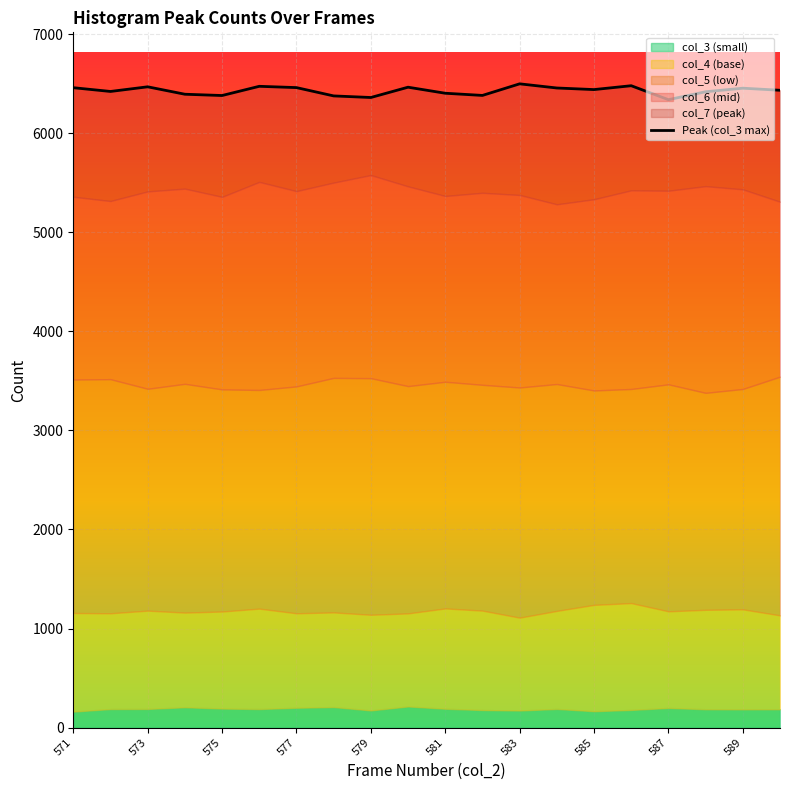

How many values are below 6442?

10